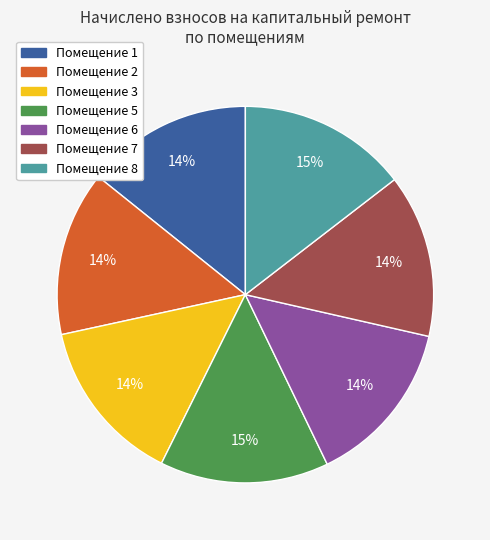

Does any single category account for the majority?

No